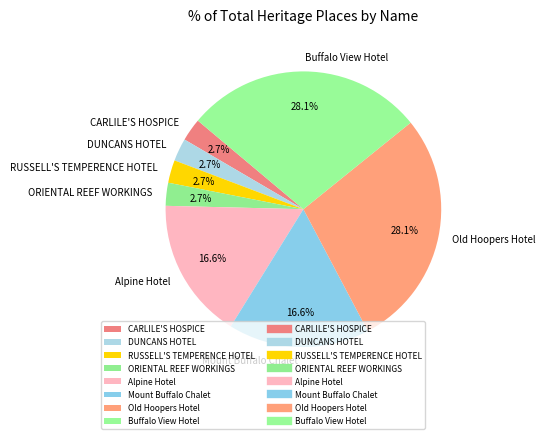

To the nearest percent, what is the combined percentage of Alpine Hotel and ORIENTAL REEF WORKINGS?

19%